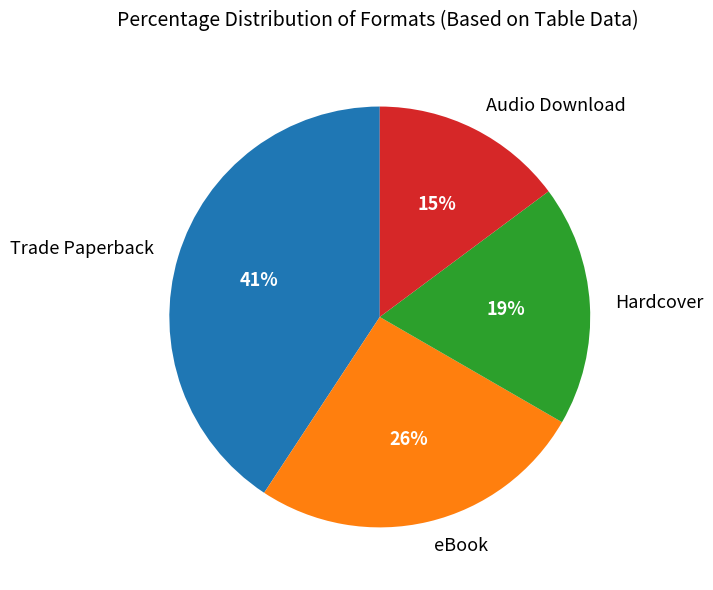

How many segments does this pie chart have?

4